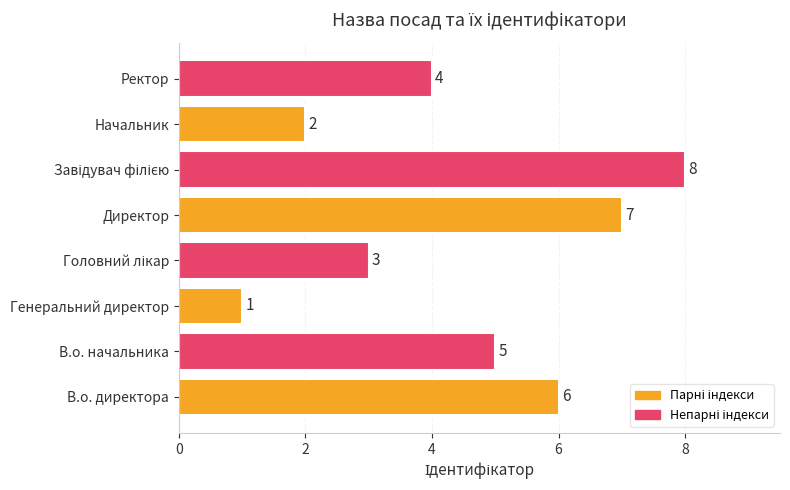

Read the value at Ректор.

4